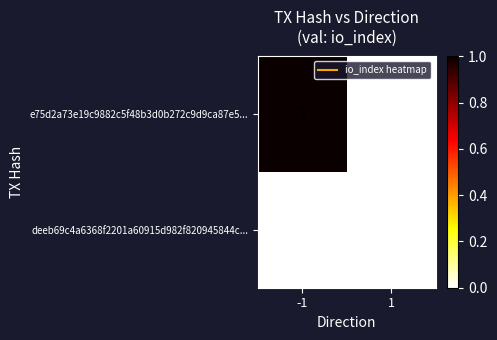

What is the maximum value shown in the chart?

1